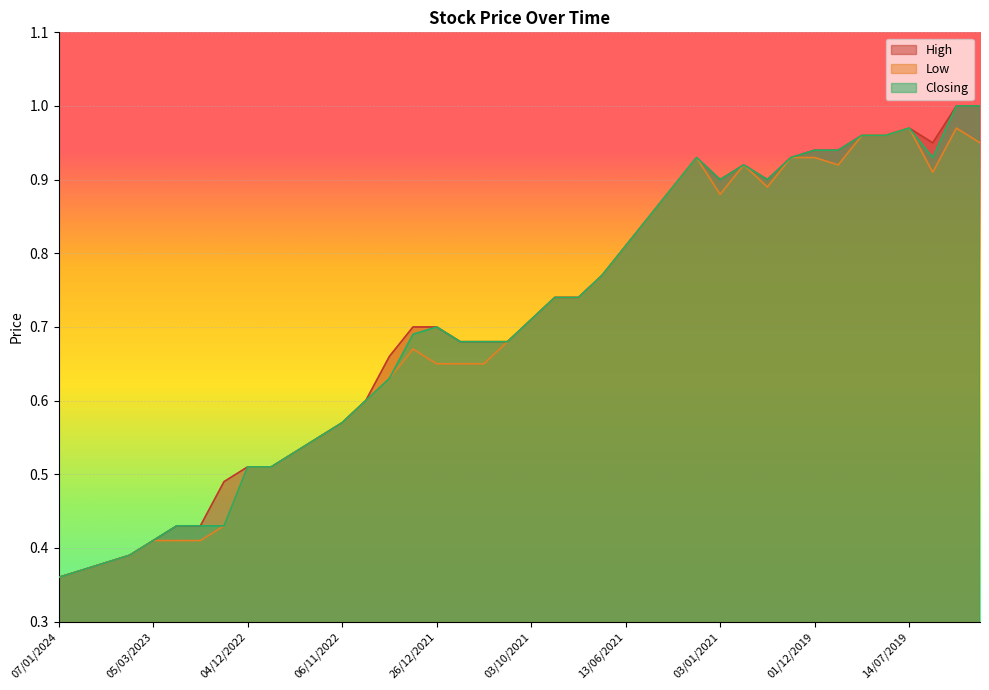

In Low, how many points are higher than both neighbors (excluding endpoints)?

5